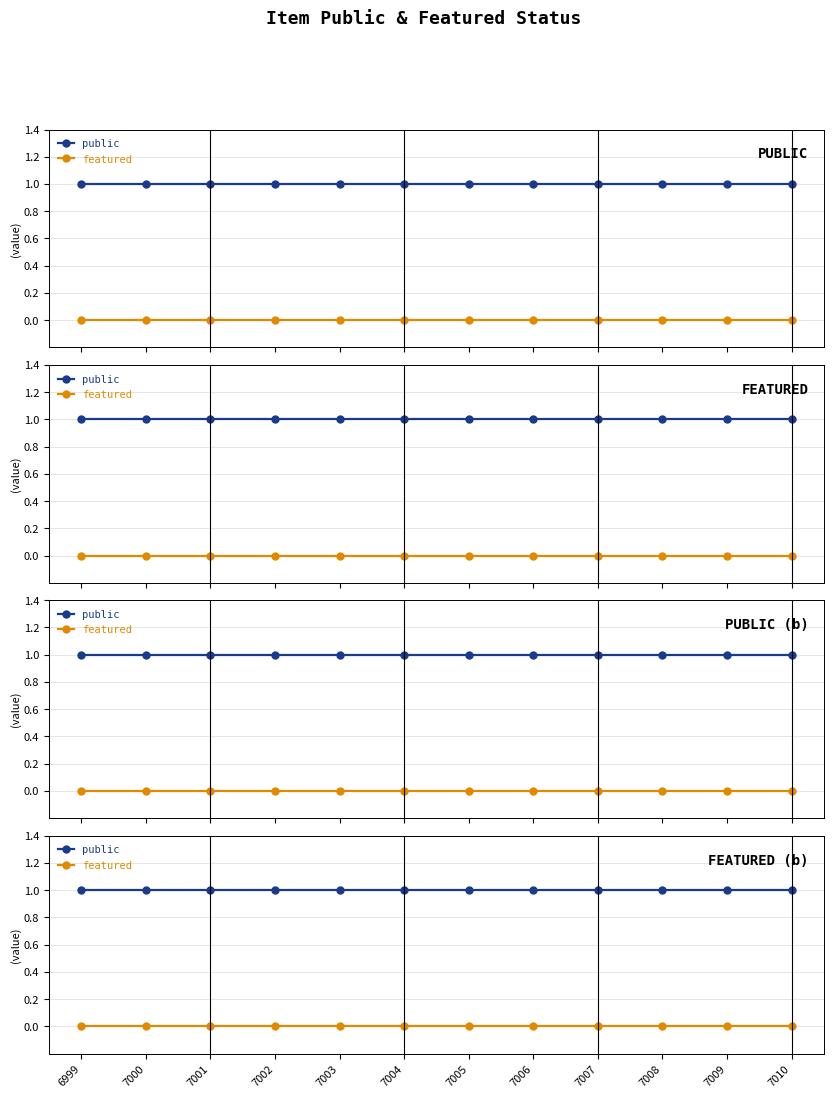

What are all the series names shown in the legend?

public, featured